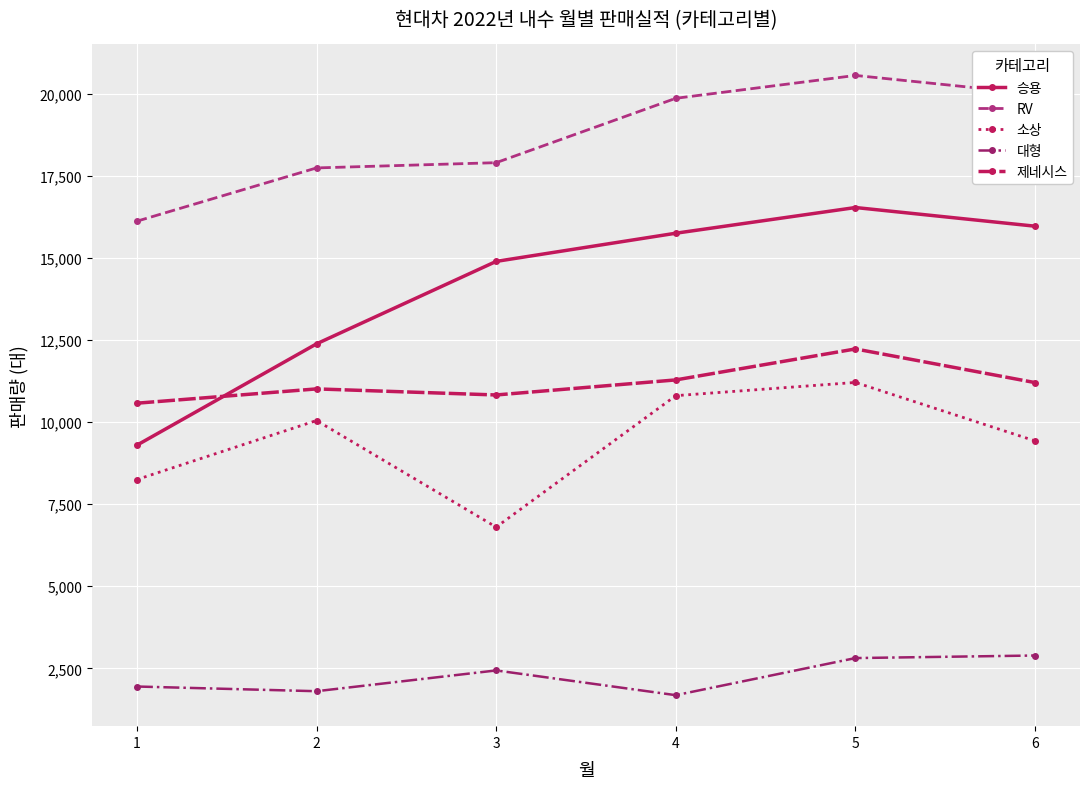

What is the average value of the 소상 series?

9427